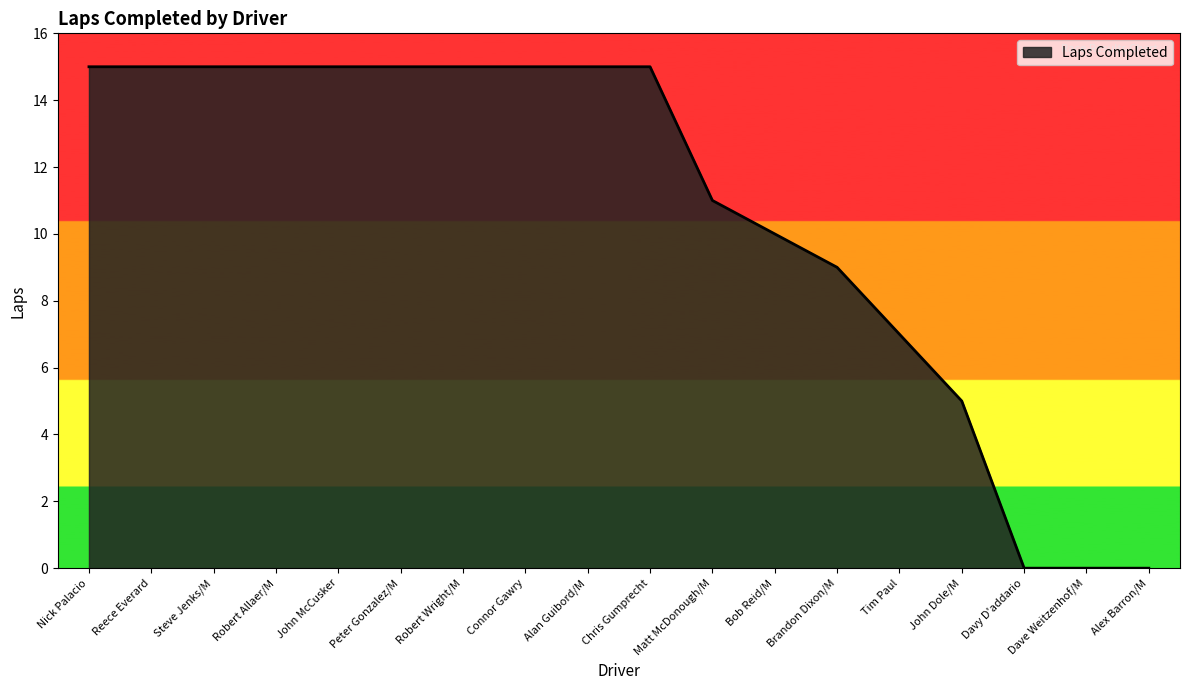

Which has a higher value, Chris Gumprecht or Bob Reid/M?

Chris Gumprecht